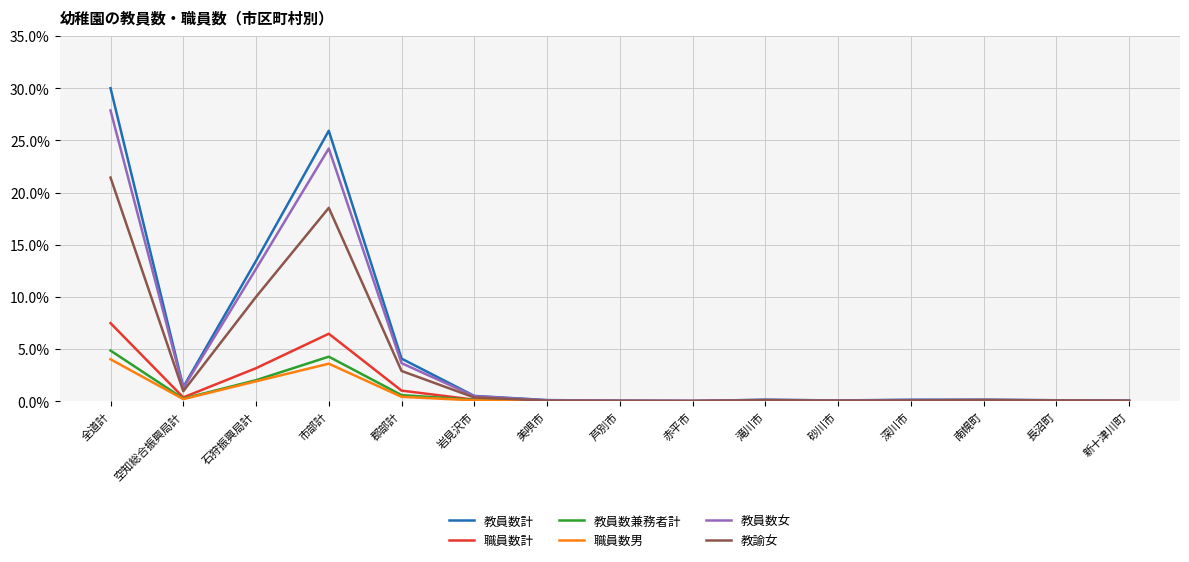

Is it true that 教員数計 equals 0.1 at 南幌町?

True